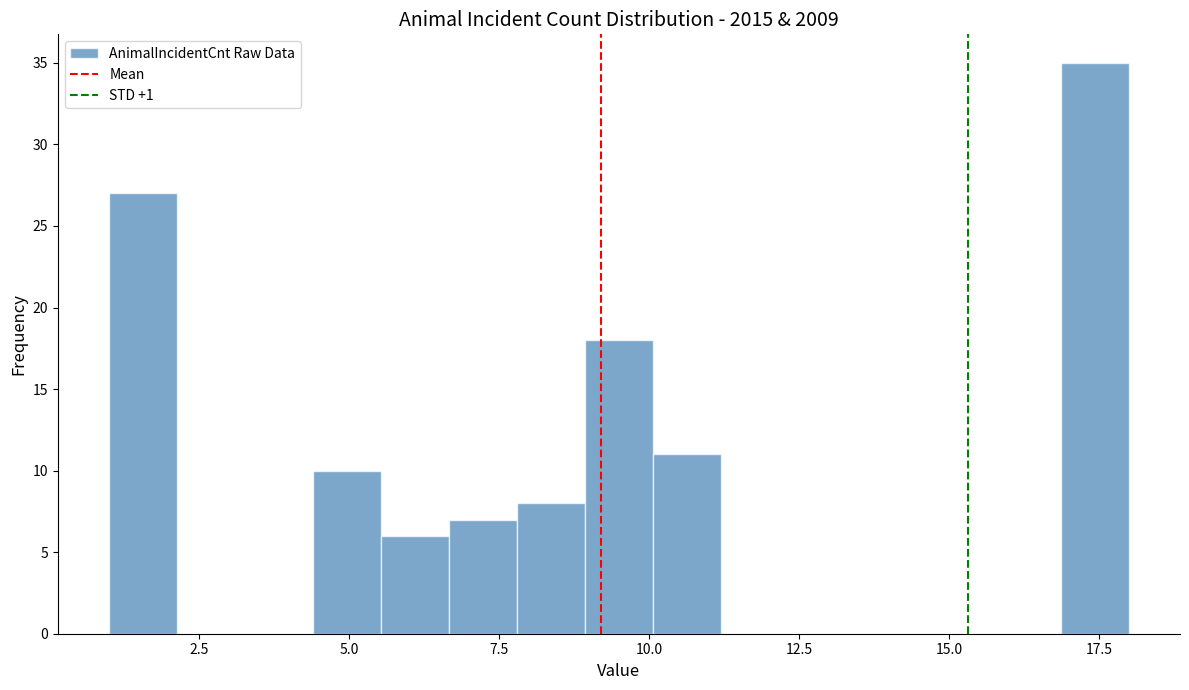

Read against the x-axis, roughly where is the centre of the tallest bar?

17.5